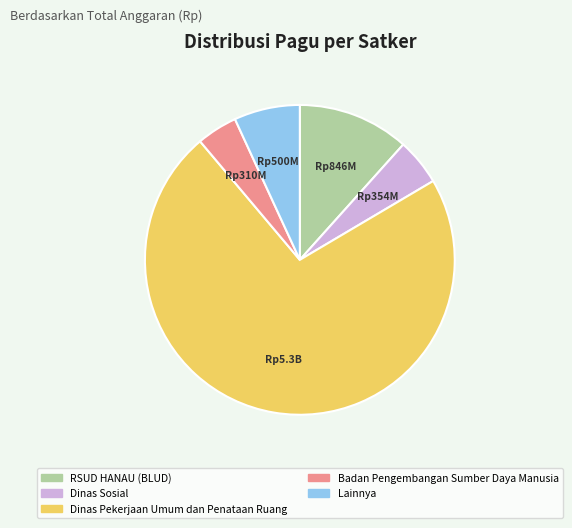

Combined, do Badan Pengembangan Sumber Daya Manusia and RSUD HANAU (BLUD) account for over 50%?

No